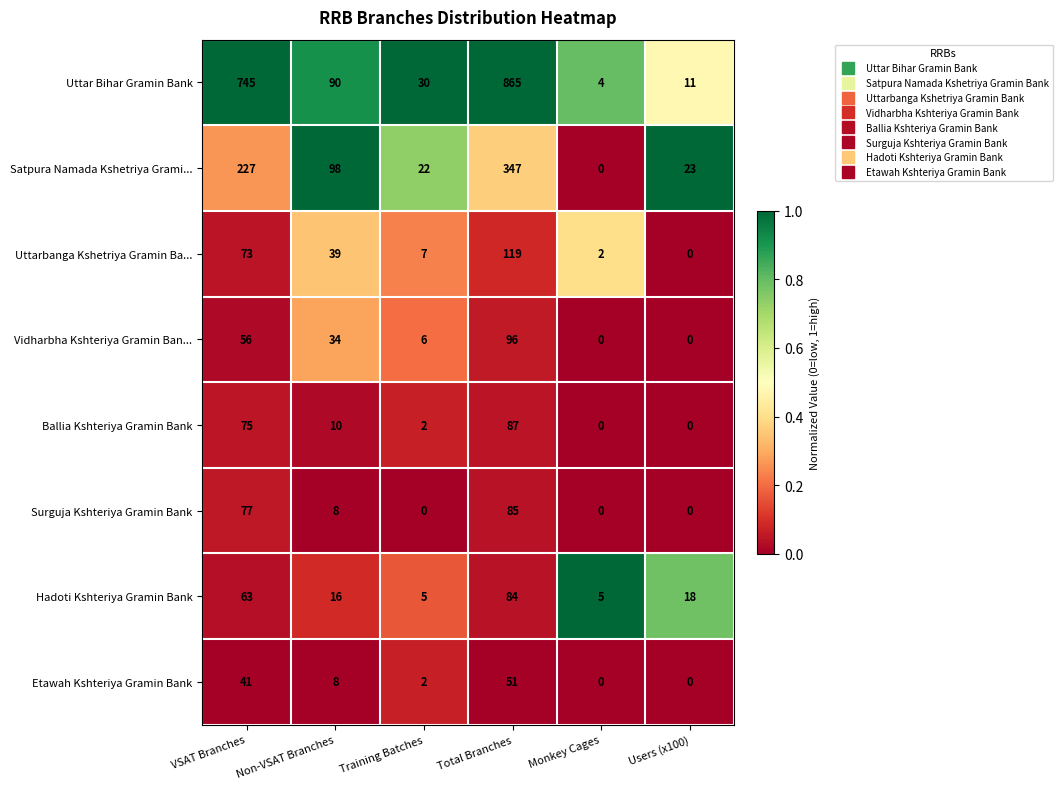

Which series changed the most between Non-VSAT Branches and Users (x100)?

Uttar Bihar Gramin Bank